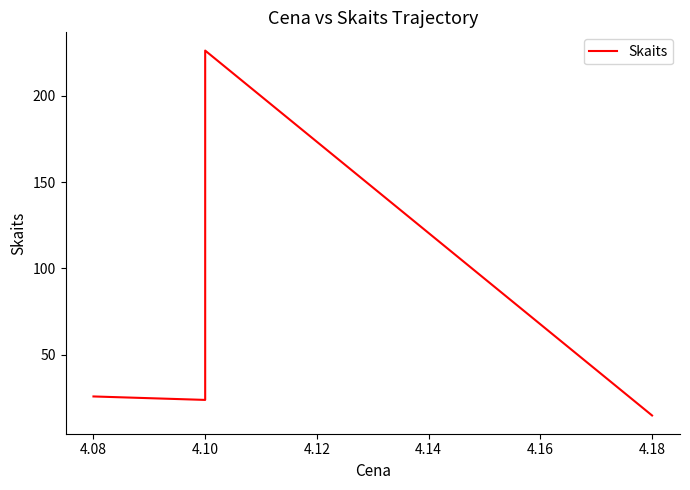

What is the minimum value shown in the chart?

15